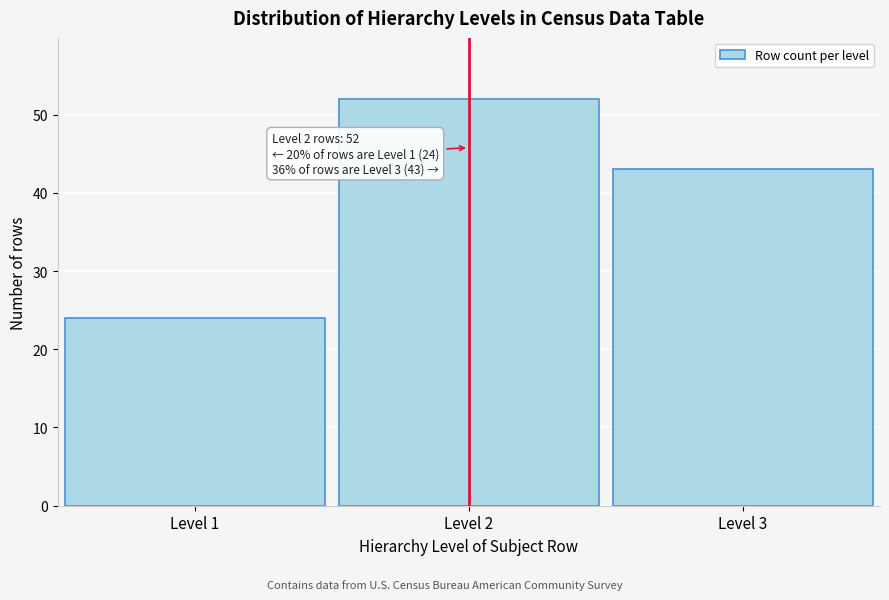

Reading left to right, list all the values displayed in this chart.

24	52	43